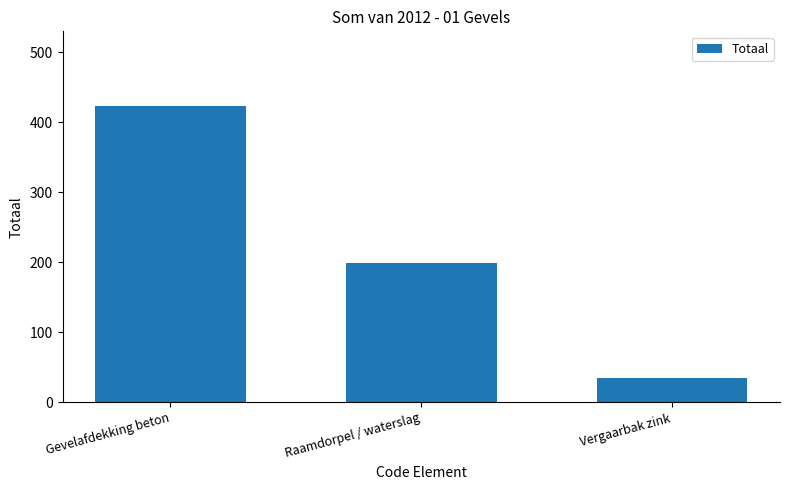

List the labels in order of value, largest first.

Gevelafdekking beton, Raamdorpel / waterslag, Vergaarbak zink